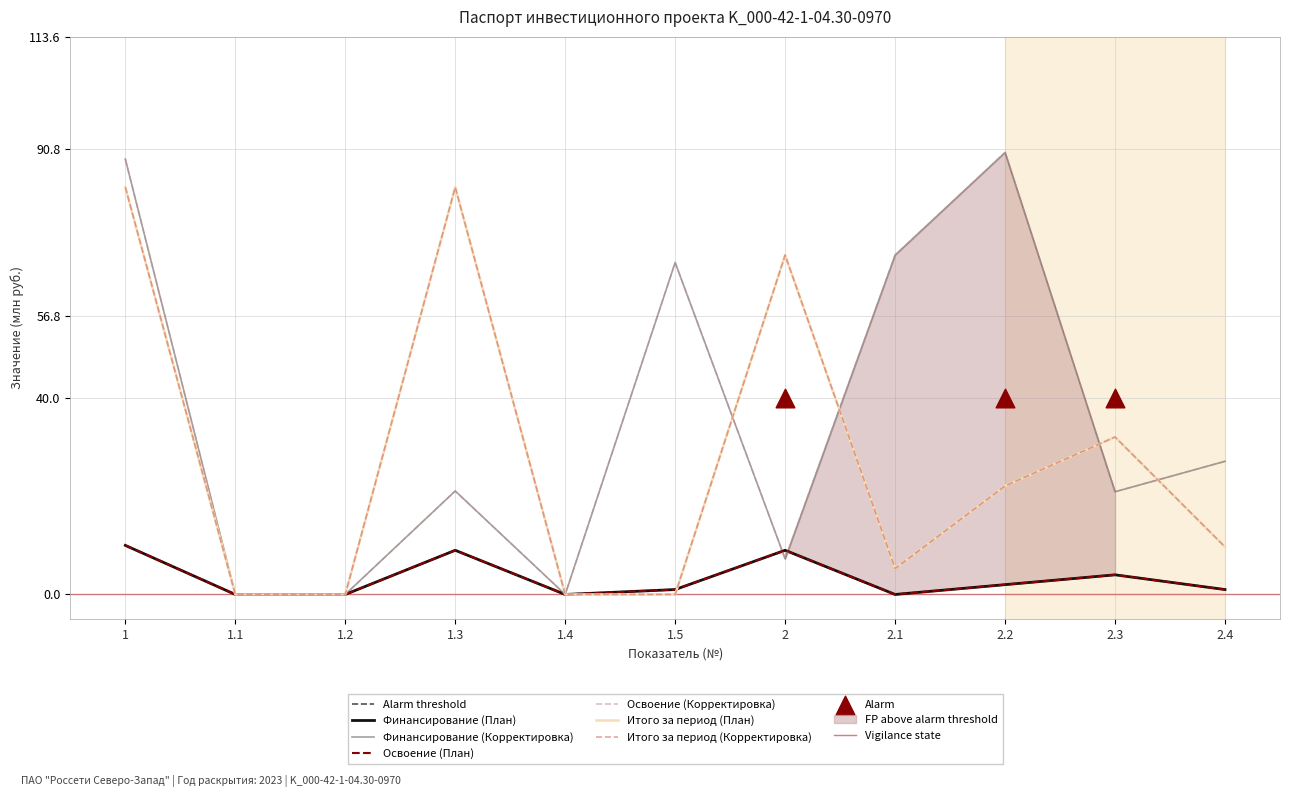

Which series has the largest total across all categories?

Финансирование (Корректировка)